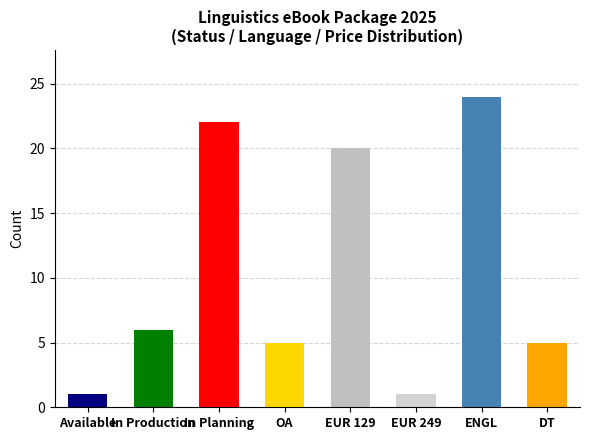

How many series are shown in this chart?

1